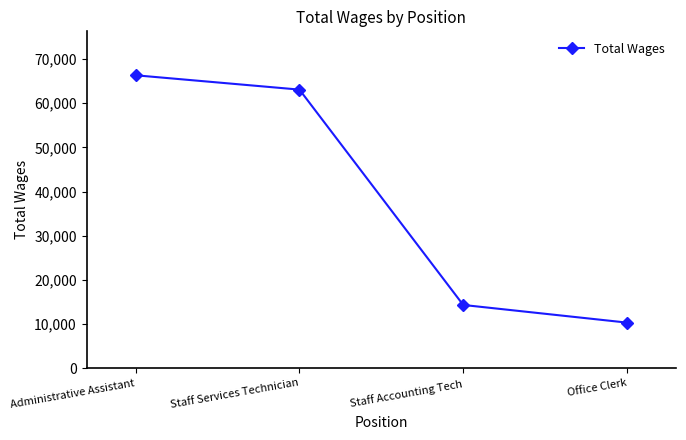

List the labels in order of value, largest first.

Administrative Assistant, Staff Services Technician, Staff Accounting Tech, Office Clerk